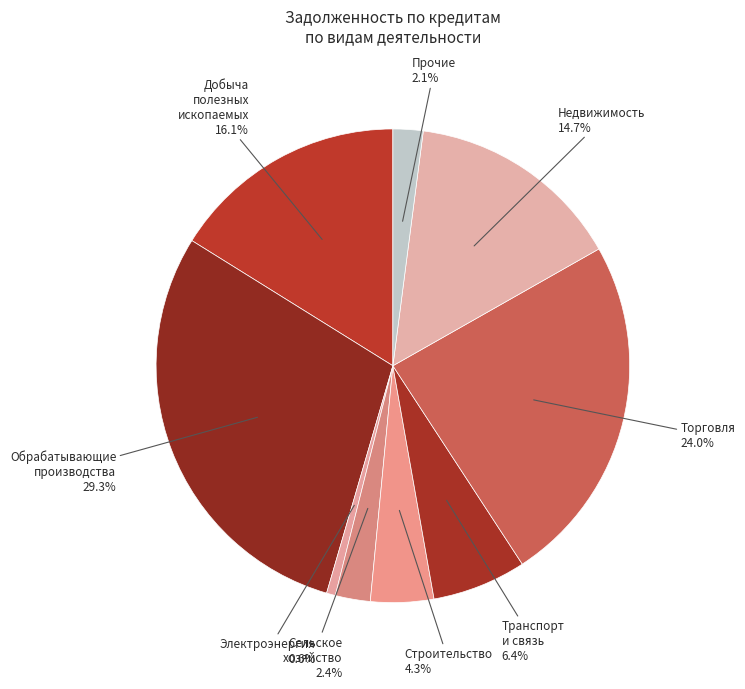

Which has a higher value, Сельское хозяйство or Добыча полезных ископаемых?

Добыча полезных ископаемых